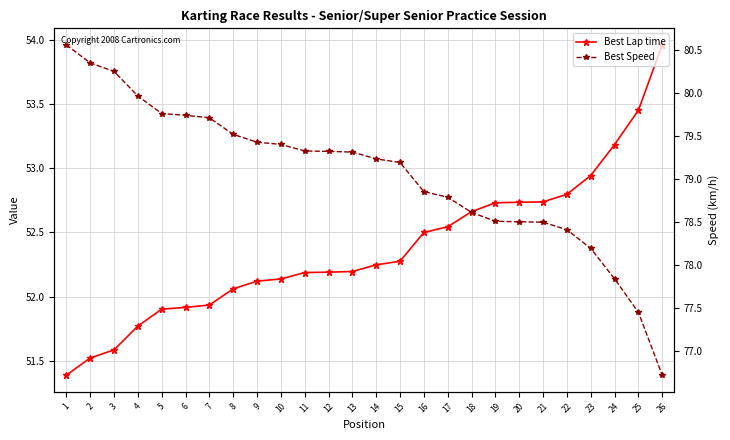

Is the value of Best Lap time at 5 greater than the value of Best Speed at 26?

No